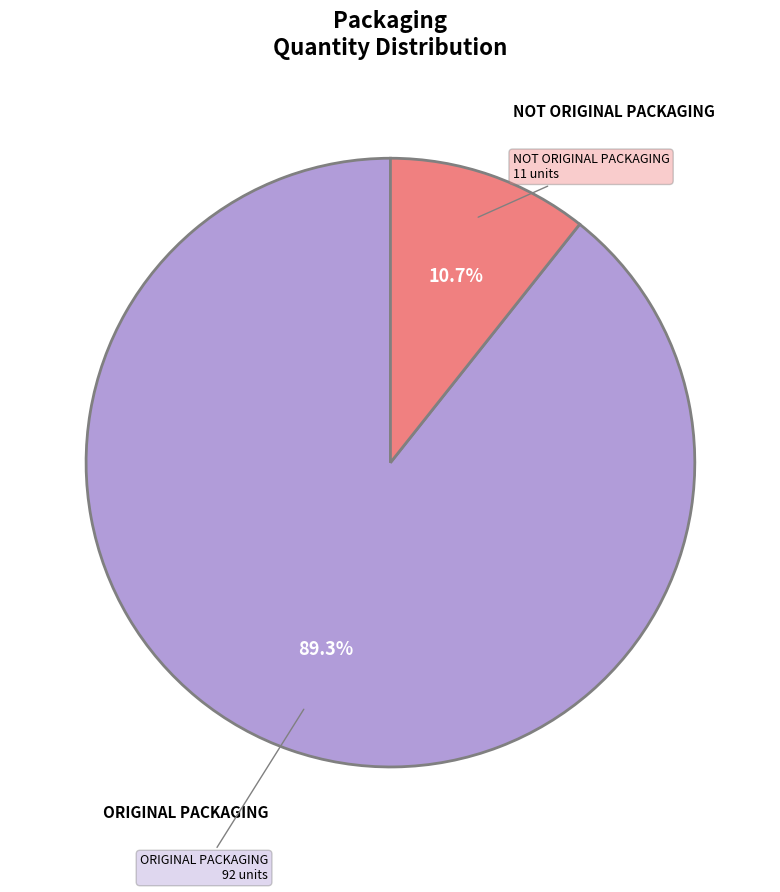

Count the number of slices in the pie.

2